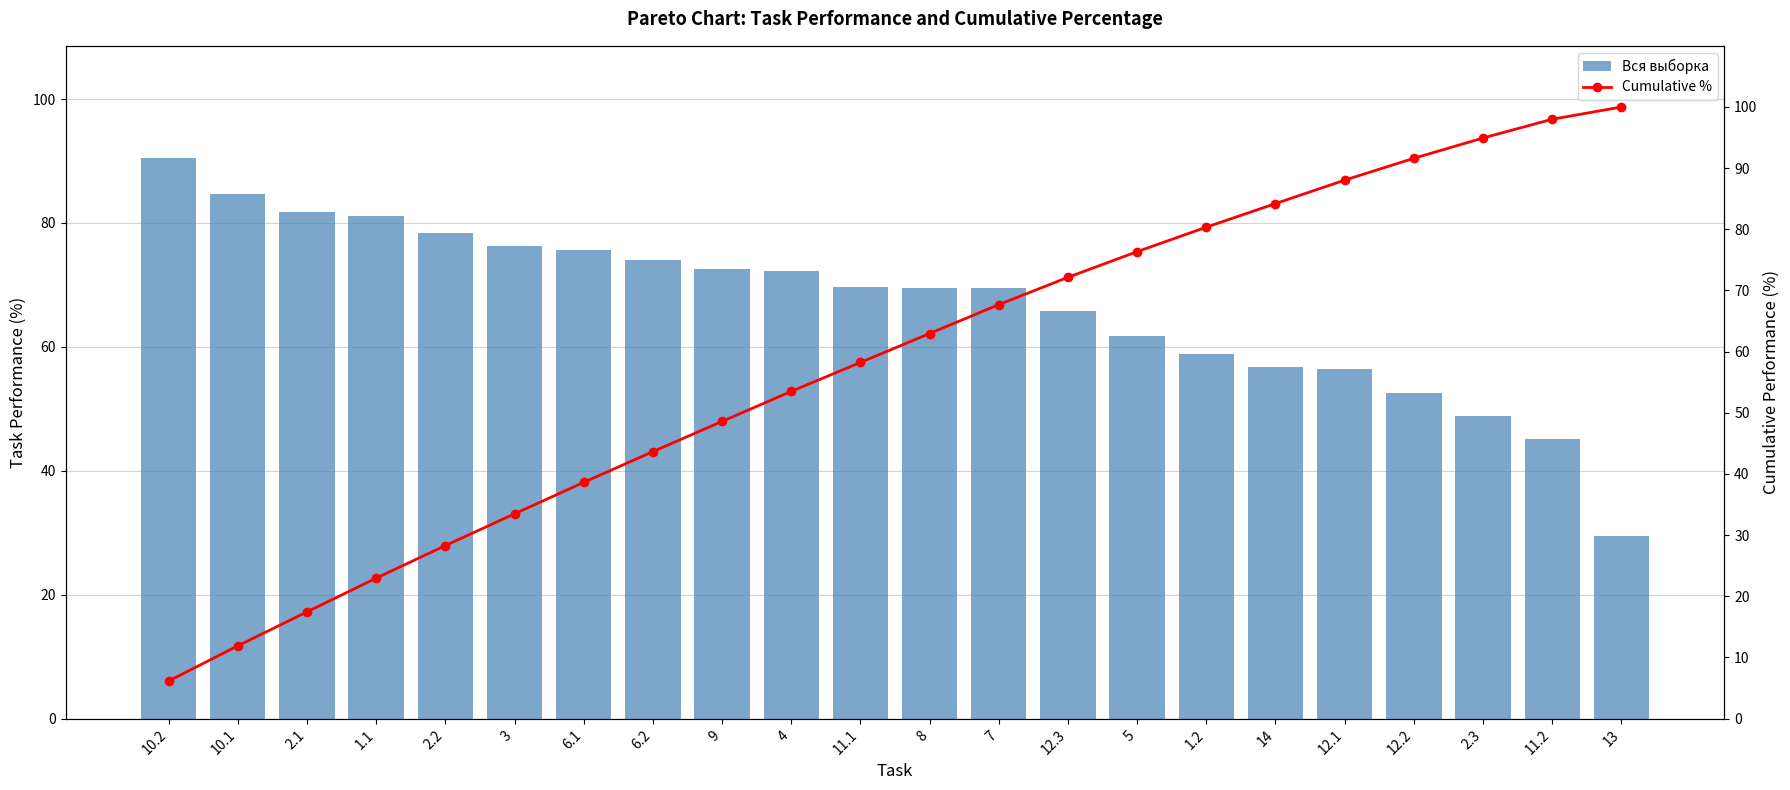

What is the spread (max minus min) of values at 2.2?

50.0